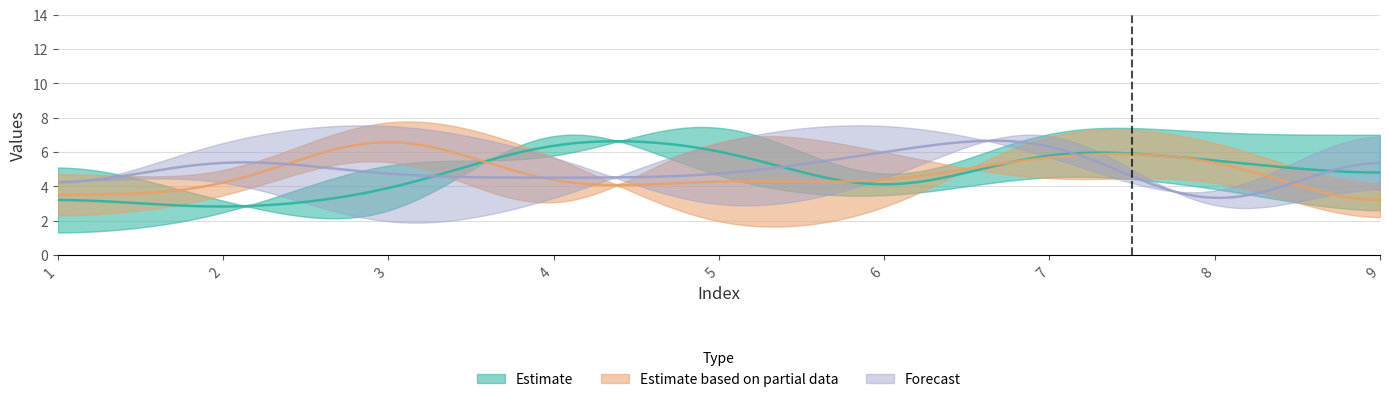

In col_3, how many points are lower than both neighbors (excluding endpoints)?

2